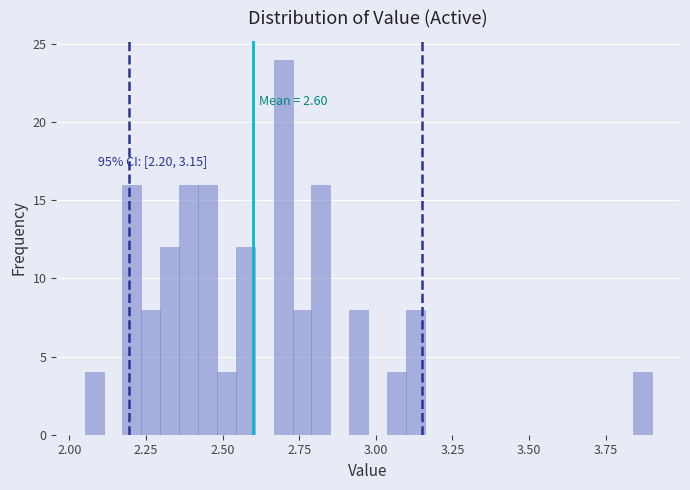

Read against the x-axis, roughly where is the centre of the tallest bar?

2.70